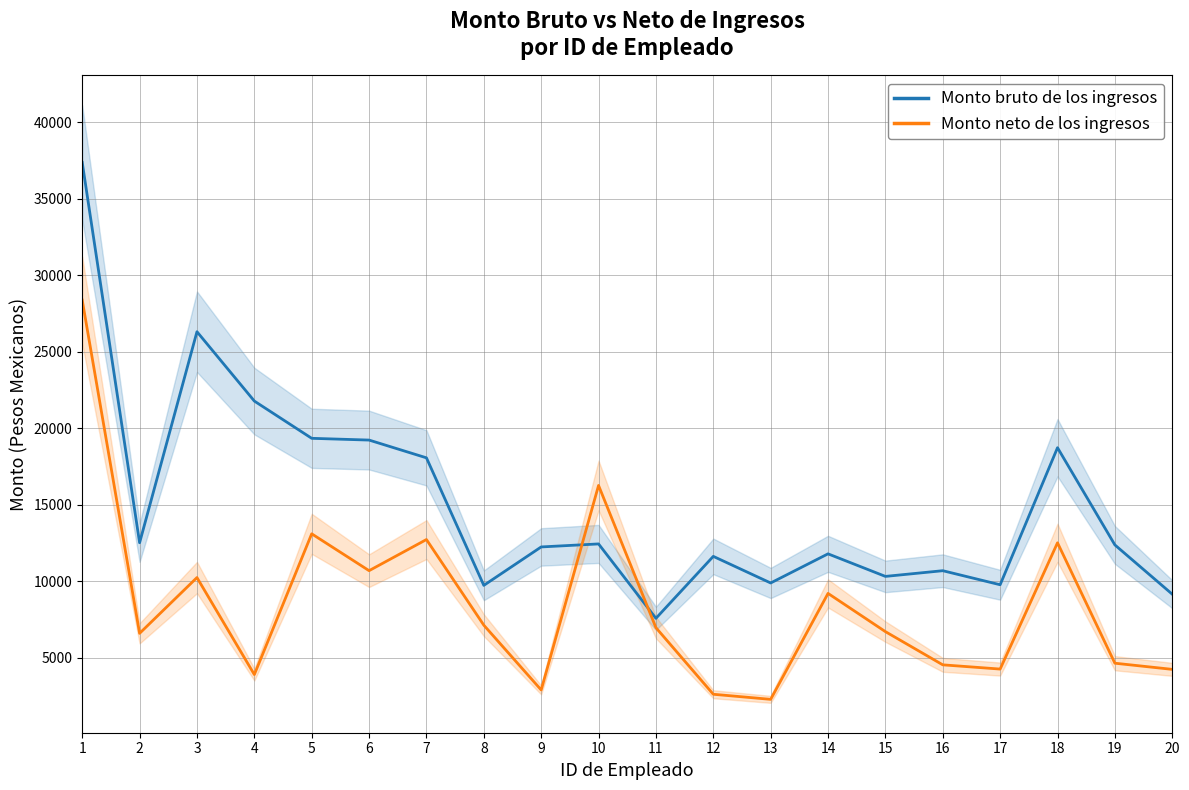

Reading left to right, list all the values displayed in this chart.

Monto bruto de los ingresos: 37364.9	12516.2	26306.8	21774.9	19340.5	19225.7	18065.2	9731.2	12242.5	12439.6	7577.7	11626.2	9887.5	11791.3	10317.5	10689.5	9771.7	18727.0	12374.7	9155.0
Monto neto de los ingresos: 28372.9	6596.6	10241.8	3902.2	13100.1	10692.1	12726.0	7130.1	2896.9	16260.8	6966.9	2615.5	2283.0	9206.3	6708.1	4538.2	4261.9	12513.6	4644.7	4242.6